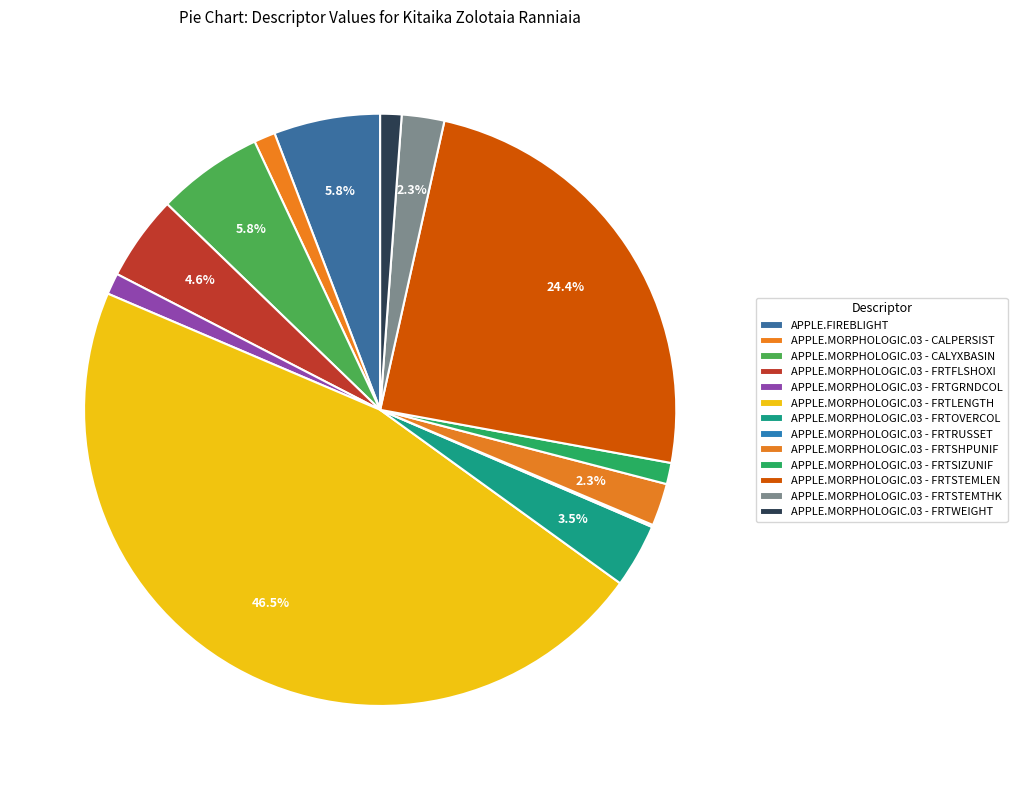

Rank the categories by value from highest to lowest.

APPLE.MORPHOLOGIC.03 - FRTLENGTH, APPLE.MORPHOLOGIC.03 - FRTSTEMLEN, APPLE.FIREBLIGHT, APPLE.MORPHOLOGIC.03 - CALYXBASIN, APPLE.MORPHOLOGIC.03 - FRTFLSHOXI, APPLE.MORPHOLOGIC.03 - FRTOVERCOL, APPLE.MORPHOLOGIC.03 - FRTSHPUNIF, APPLE.MORPHOLOGIC.03 - FRTSTEMTHK, APPLE.MORPHOLOGIC.03 - CALPERSIST, APPLE.MORPHOLOGIC.03 - FRTGRNDCOL, APPLE.MORPHOLOGIC.03 - FRTSIZUNIF, APPLE.MORPHOLOGIC.03 - FRTWEIGHT, APPLE.MORPHOLOGIC.03 - FRTRUSSET